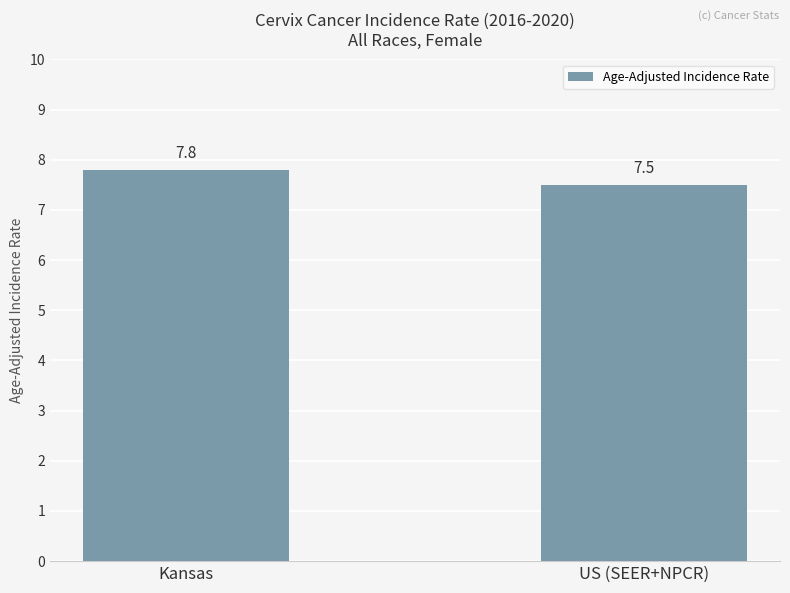

What is the label of the 2nd bar from the right?

Kansas